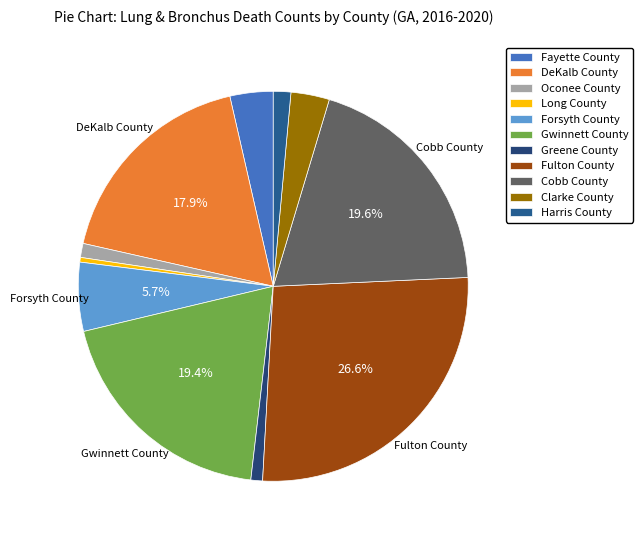

What percentage is the Cobb County slice, to the nearest percent?

20%